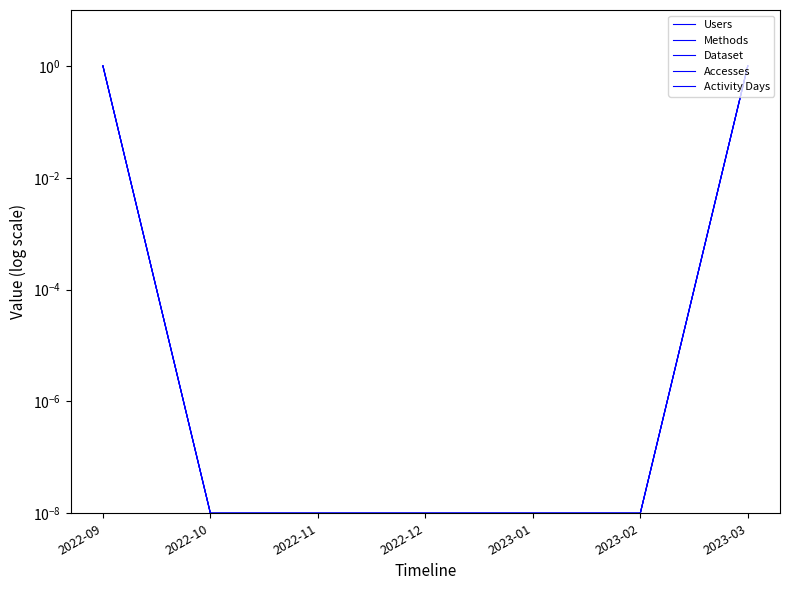

How many lines are shown in the chart?

5